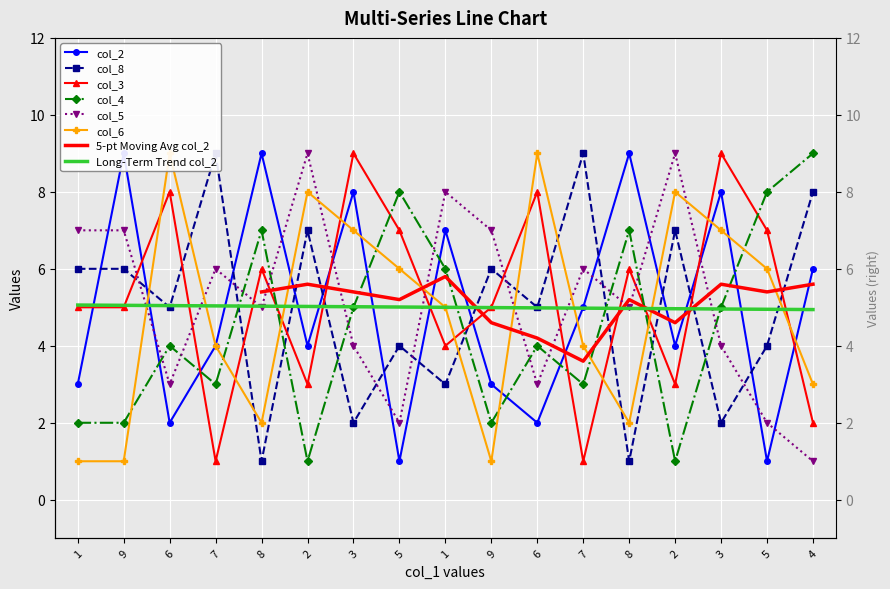

At which category does col_6 reach its first local valley?

8